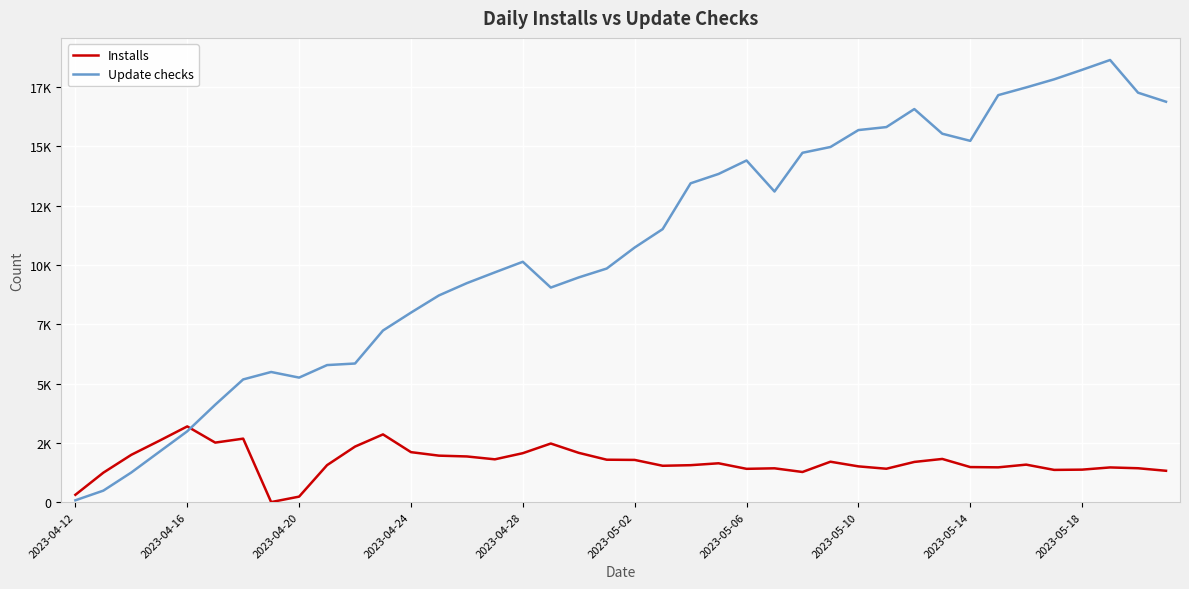

Which series ends up on top after the final intersection of Installs and Update checks?

Update checks